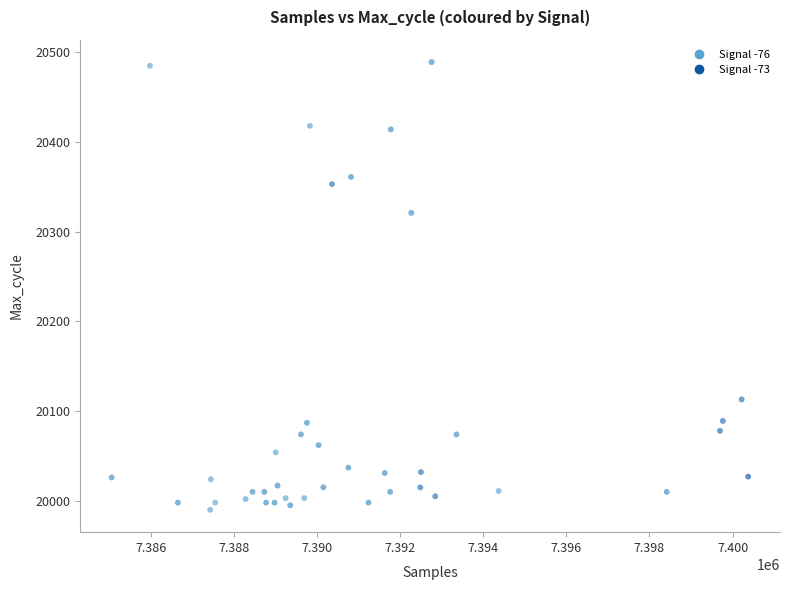

What Y value in the scatter plot is closest to 20239?

20321